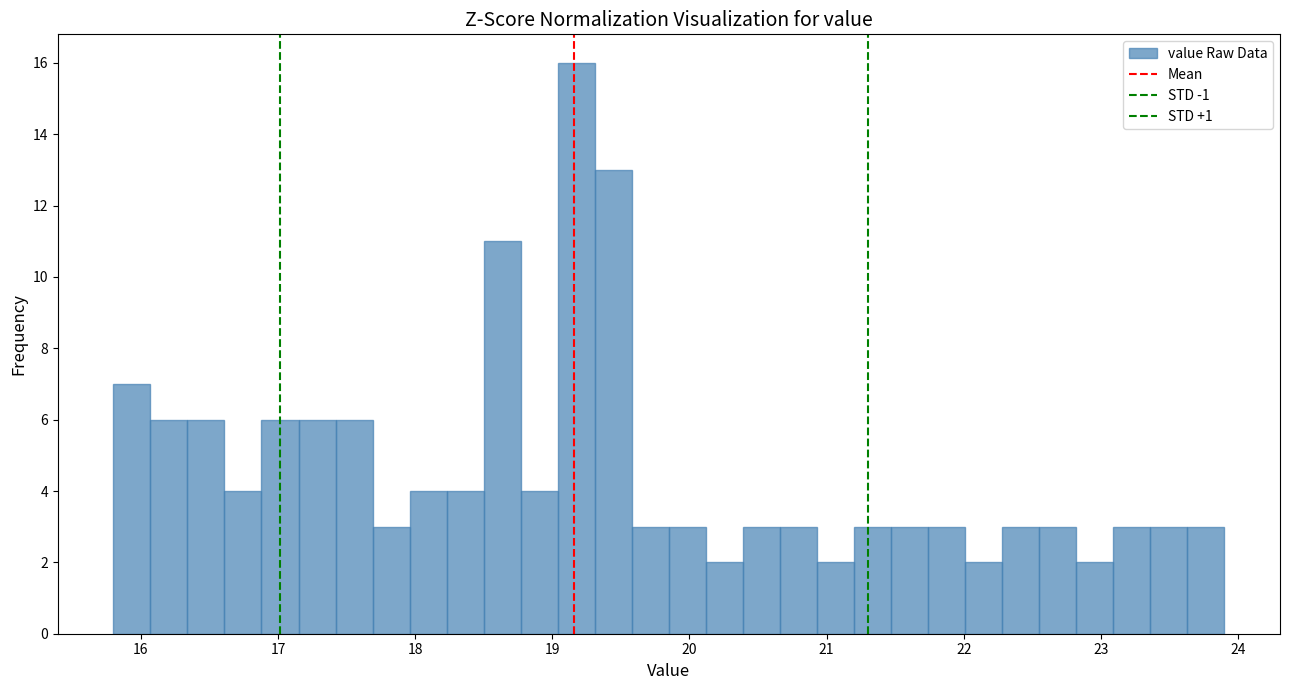

Around what value on the x-axis is the tallest bar? Give the approximate position of its centre, as read against the axis.

19.2